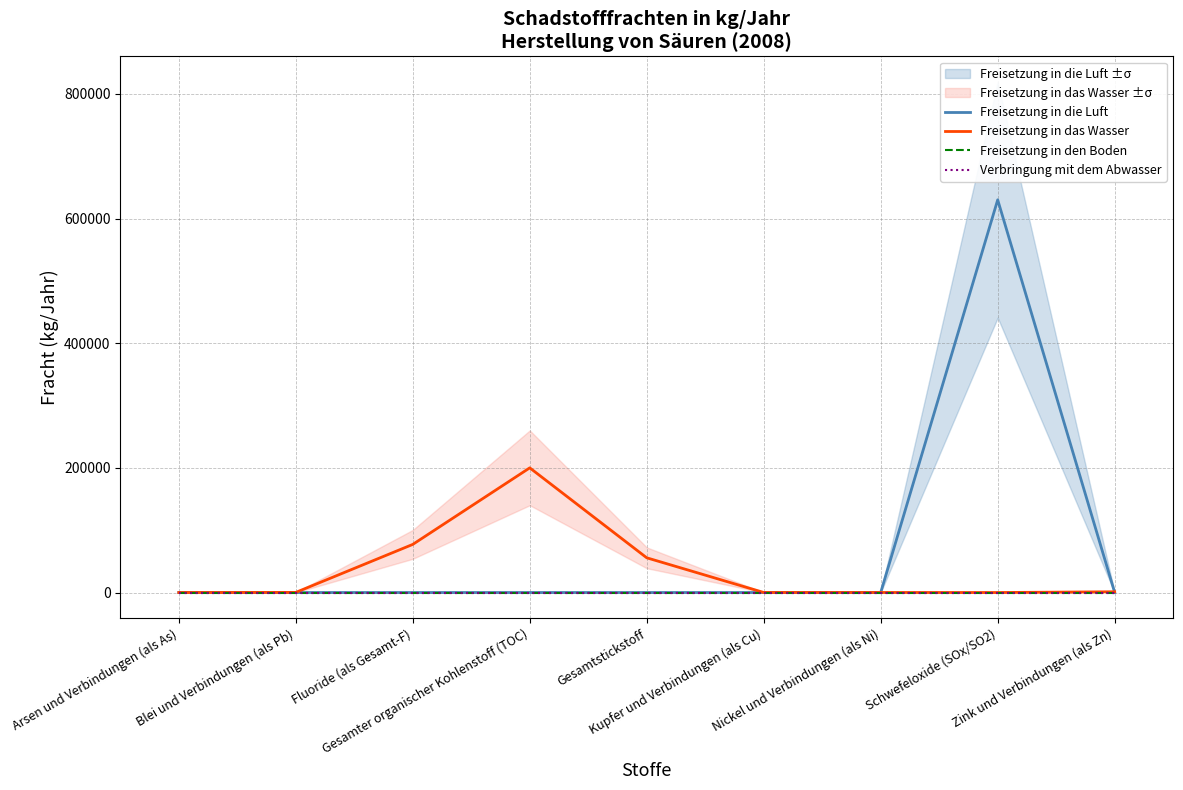

How many lines are shown in the chart?

4